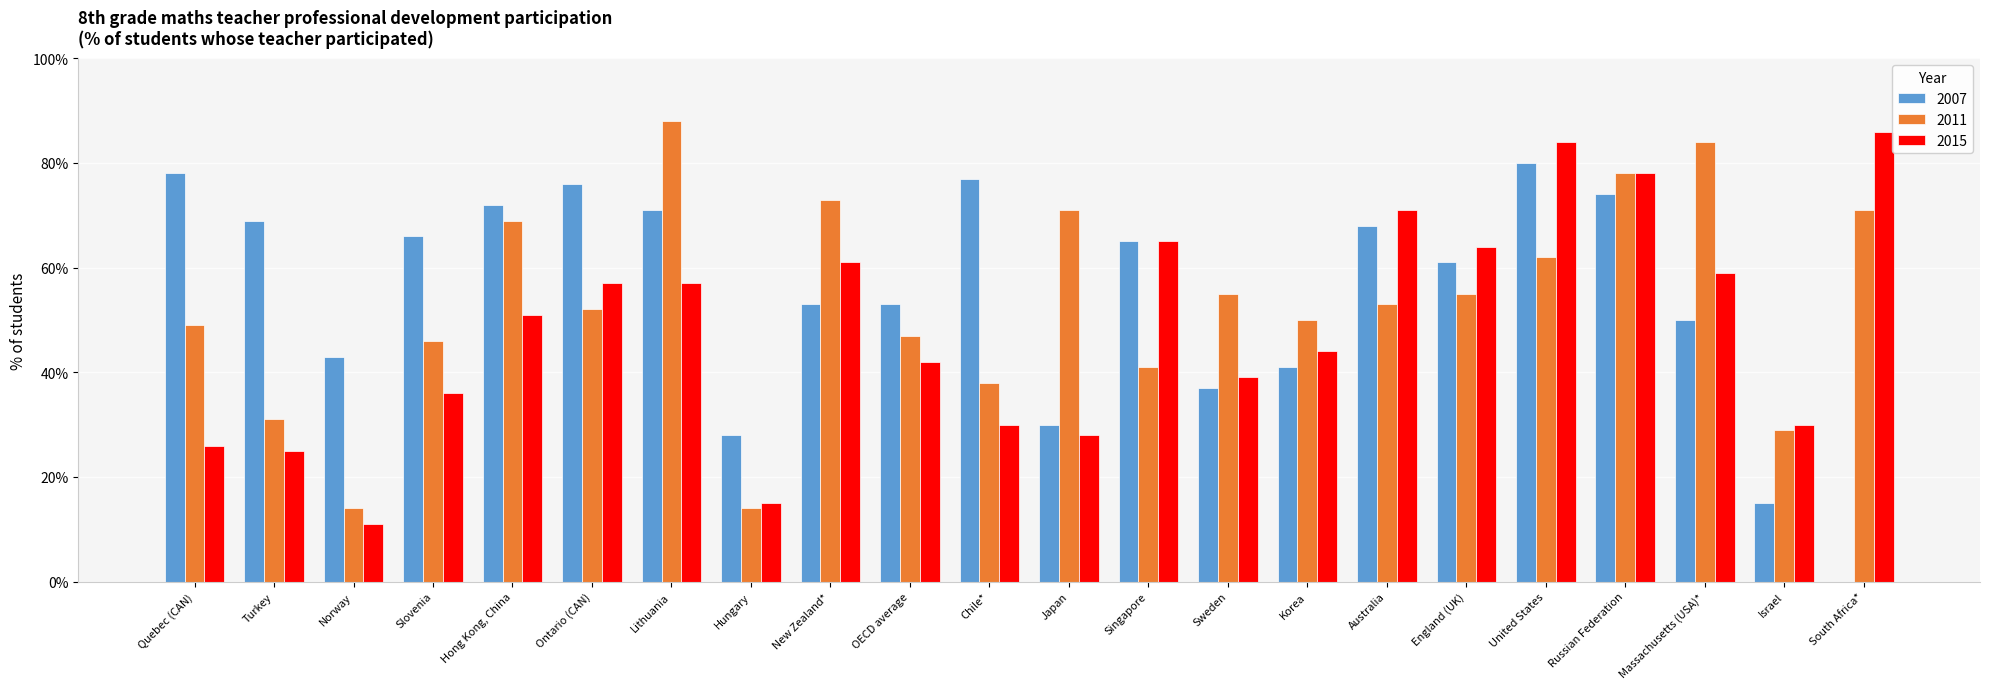

Which category has the highest value across all series?

Lithuania